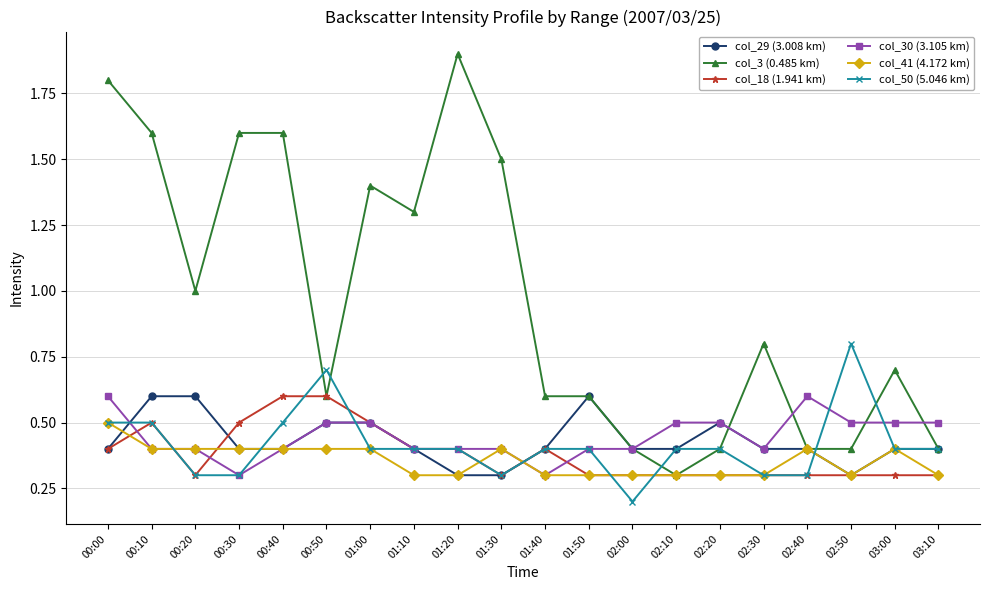

Which label corresponds to the smallest value in the chart?

02:00